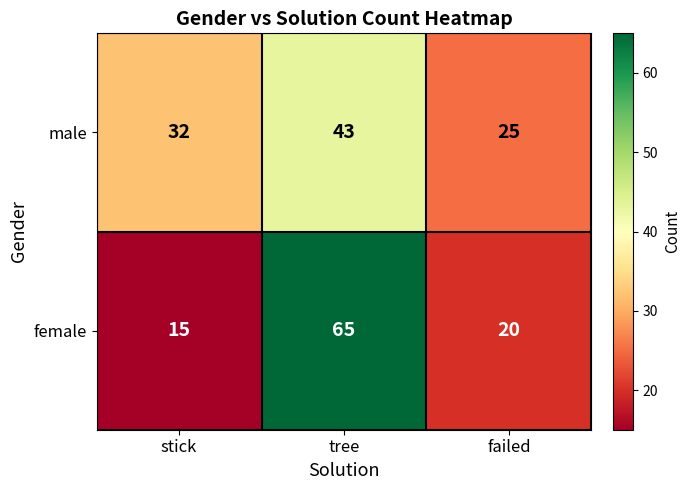

Which series has the widest spread of values?

female